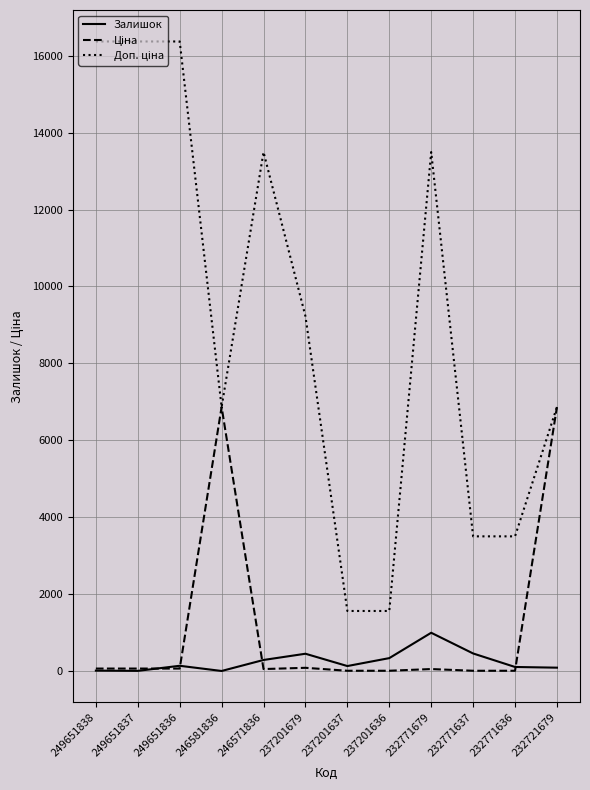

True or false: Залишок has a value of 13.0 at 249651837.

True